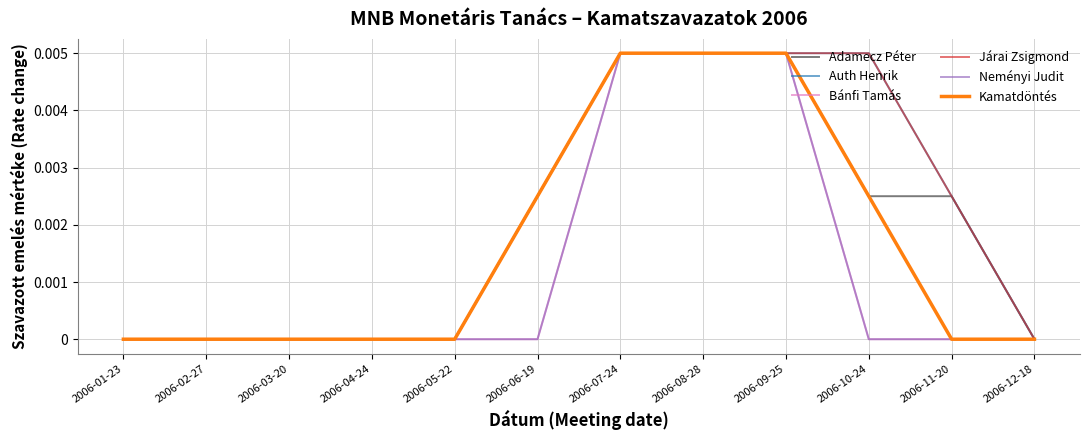

True or false: Bánfi Tamás and Járai Zsigmond intersect in this chart.

False